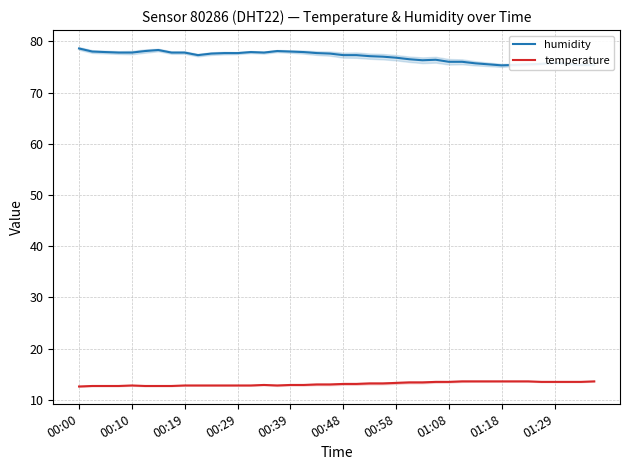

Reading left to right, extract all data points from this chart.

humidity: 78.6	78.0	77.9	77.8	77.8	78.1	78.3	77.8	77.8	77.3	77.6	77.7	77.7	77.9	77.8	78.1	78.0	77.9	77.7	77.6	77.3	77.3	77.1	77.0	76.8	76.5	76.3	76.4	76.0	76.0	75.7	75.5	75.3	75.4	75.5	75.6	75.8	75.6	75.4	75.4
temperature: 12.6	12.7	12.7	12.7	12.8	12.7	12.7	12.7	12.8	12.8	12.8	12.8	12.8	12.8	12.9	12.8	12.9	12.9	13.0	13.0	13.1	13.1	13.2	13.2	13.3	13.4	13.4	13.5	13.5	13.6	13.6	13.6	13.6	13.6	13.6	13.5	13.5	13.5	13.5	13.6